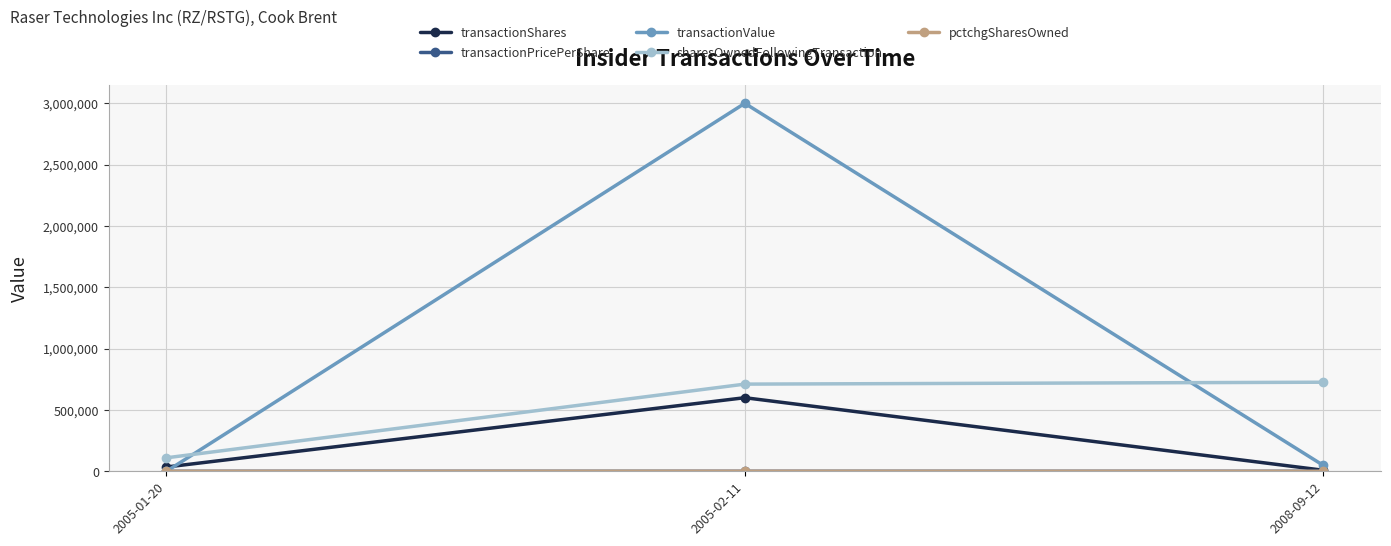

Which series has the largest range (max minus min)?

transactionValue